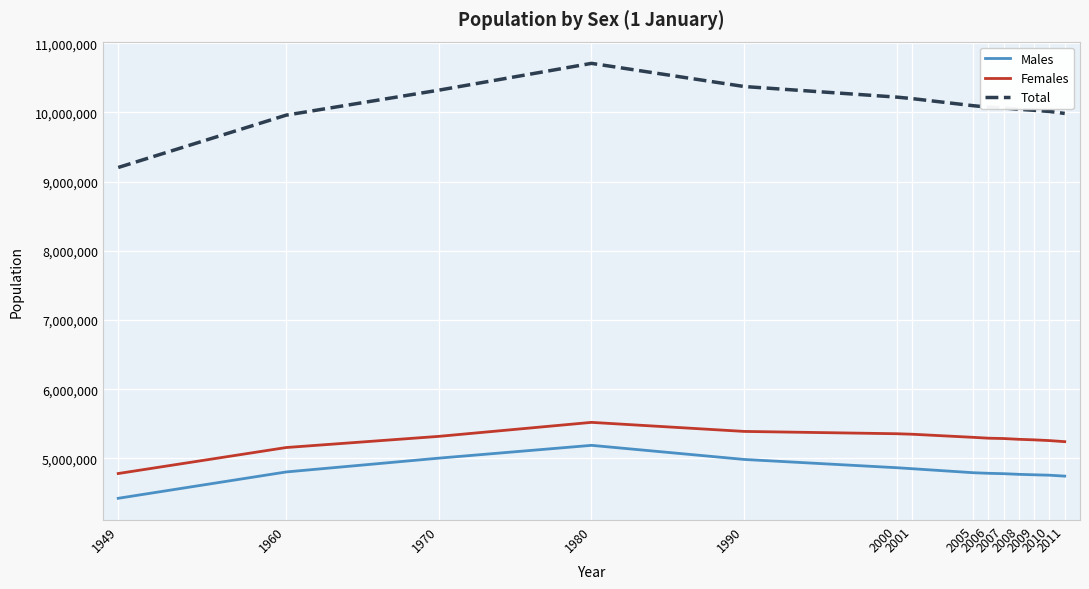

True or false: Females and Males intersect in this chart.

False